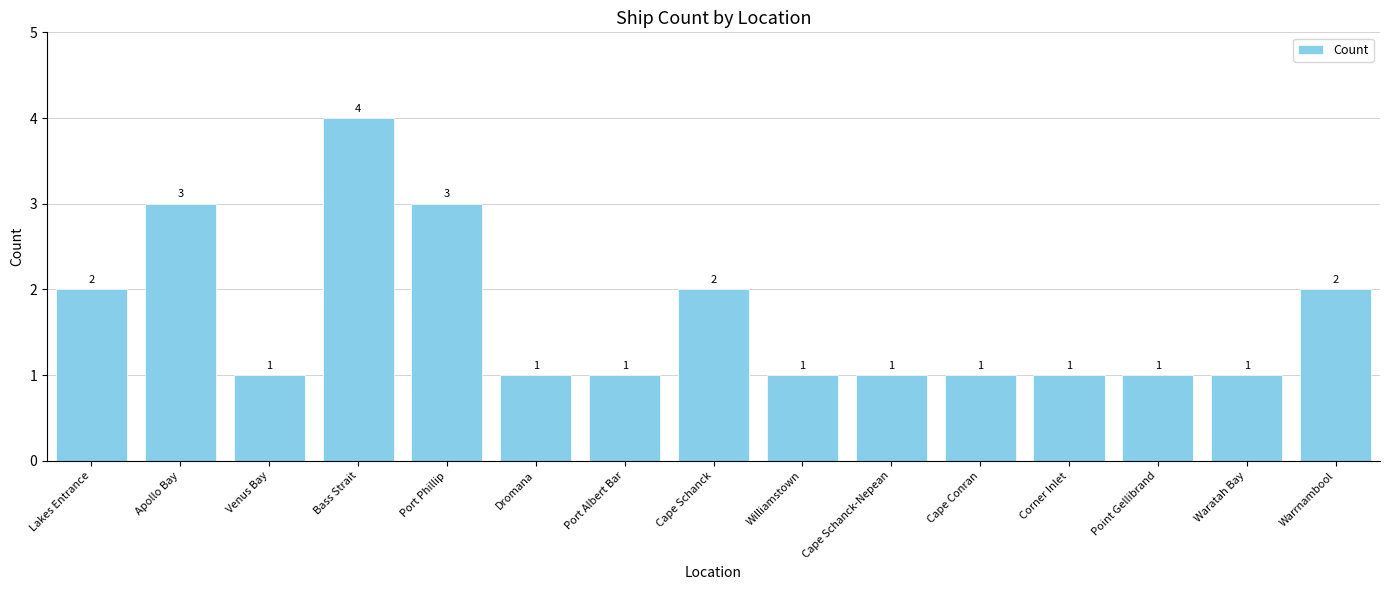

What is the label of the 2nd bar from the left?

Apollo Bay